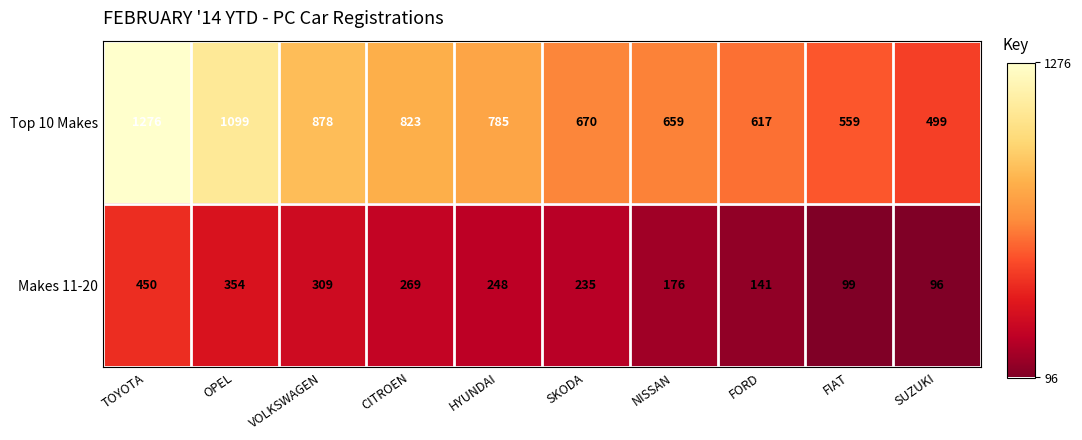

What is the approximate value of Top 10 Makes at SUZUKI, to the nearest 10?

500